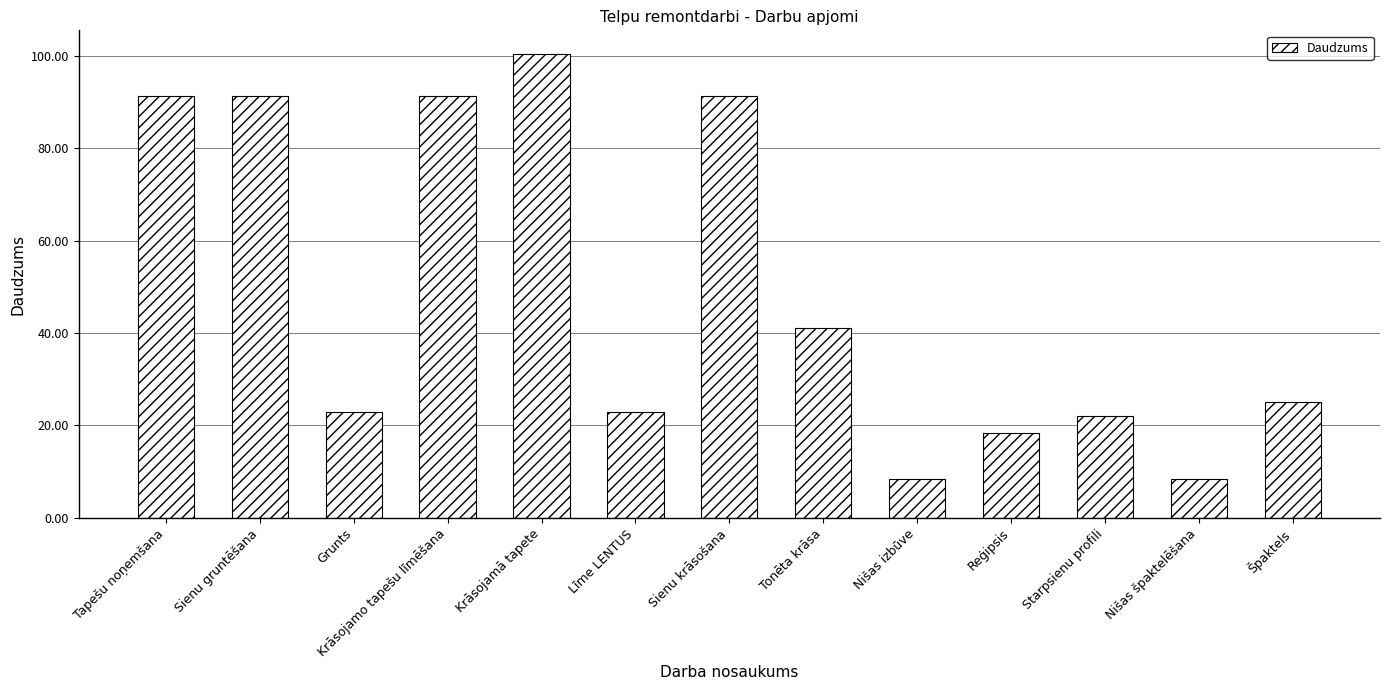

Where is the data nearest to the value 54?

Tonēta krāsa